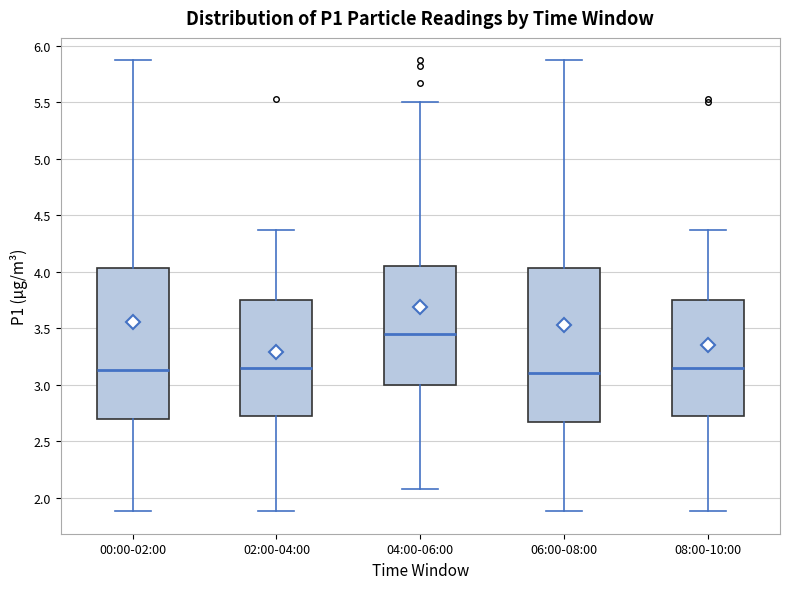

Reading left to right, read every box against the y-axis: the position of its median line, the range the box covers, and the ends of its whiskers. The values are not printed on the chart, so give them approximately, as read against the axis.

00:00-02:00: median 3.15, box 2.70 to 4.05, whiskers 1.90 to 5.85
02:00-04:00: median 3.15, box 2.70 to 3.75, whiskers 1.90 to 4.35
04:00-06:00: median 3.45, box 3.00 to 4.05, whiskers 2.10 to 5.50
06:00-08:00: median 3.10, box 2.65 to 4.05, whiskers 1.90 to 5.85
08:00-10:00: median 3.15, box 2.70 to 3.75, whiskers 1.90 to 4.35